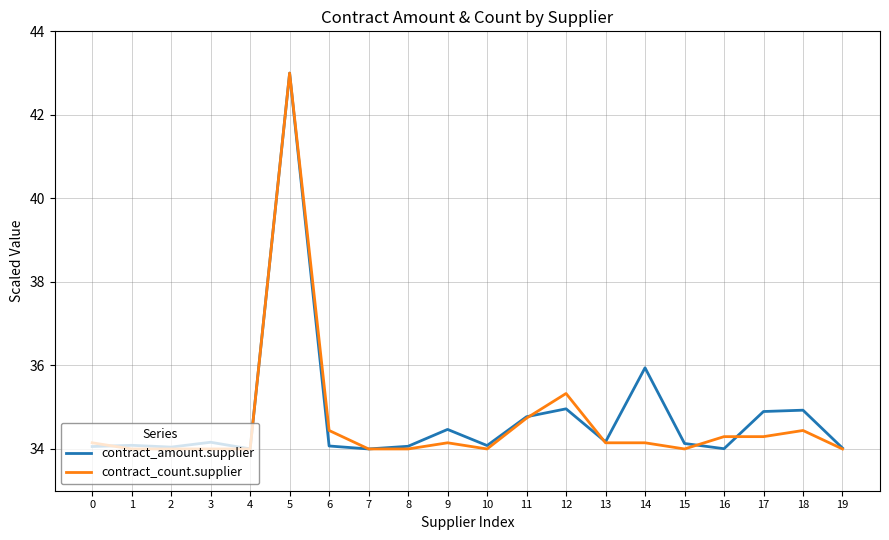

Which series has the largest total across all categories?

contract_amount.supplier